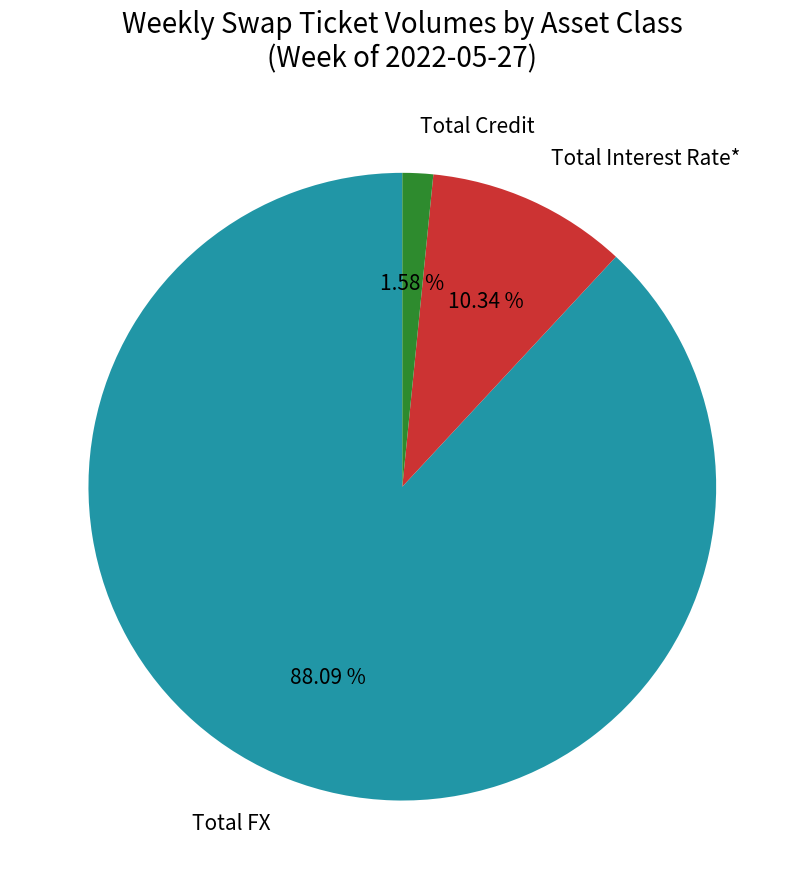

What is the smallest slice in the pie chart?

Total Credit